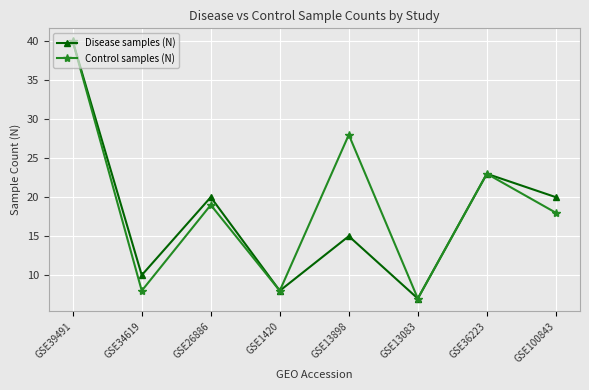

In Disease samples (N), how many points are lower than both neighbors (excluding endpoints)?

3